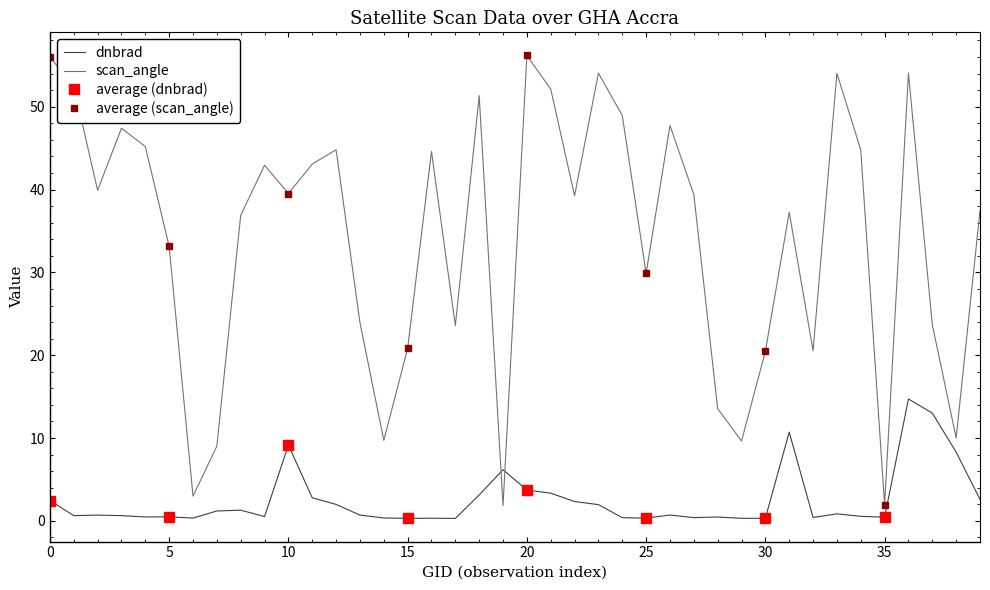

How many interior local peaks does the satz series have?

11